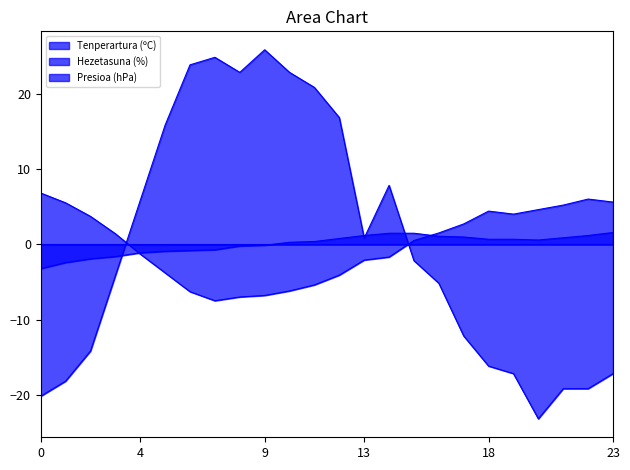

What are all the series names shown in the legend?

Tenperartura (ºC), Hezetasuna (%), Presioa (hPa)